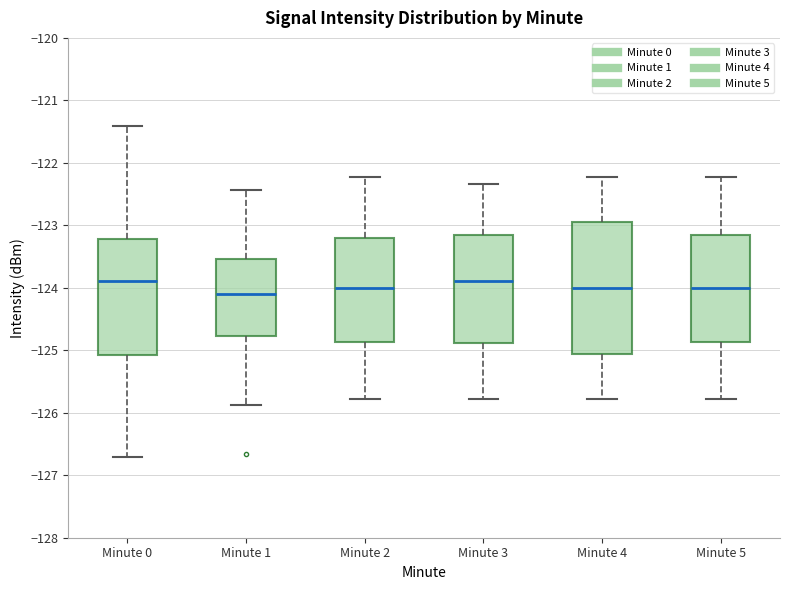

Comparing the boxes themselves (not the whiskers), which one is the tallest?

Minute 4